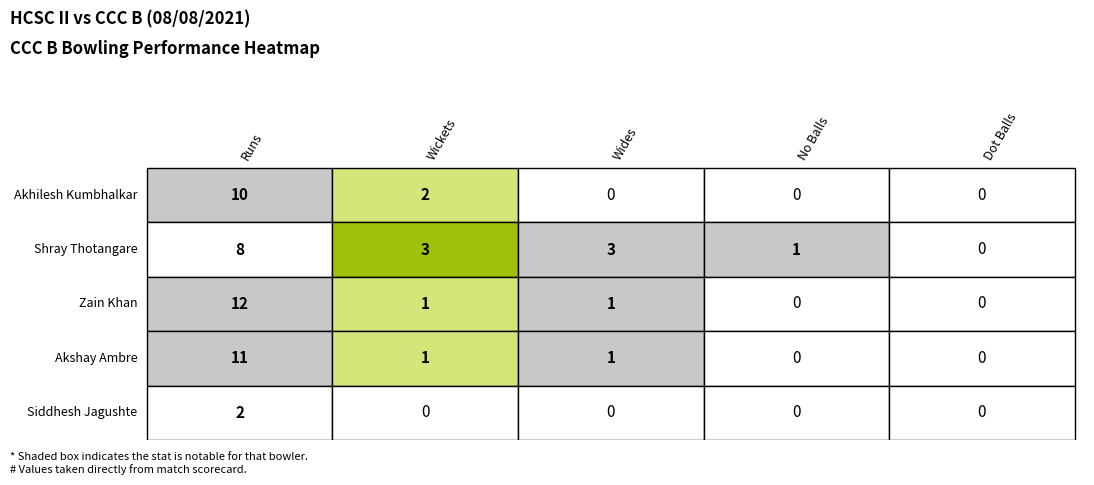

How many categories are shown in the chart?

5